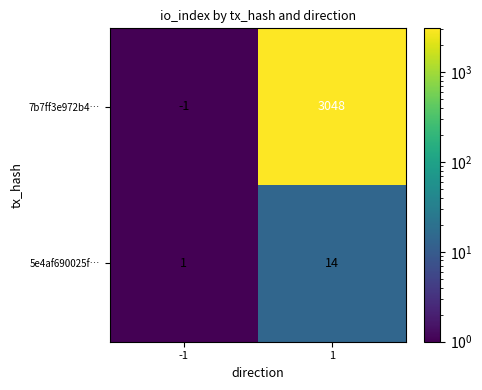

At how many categories does at least one series exceed 1507?

1